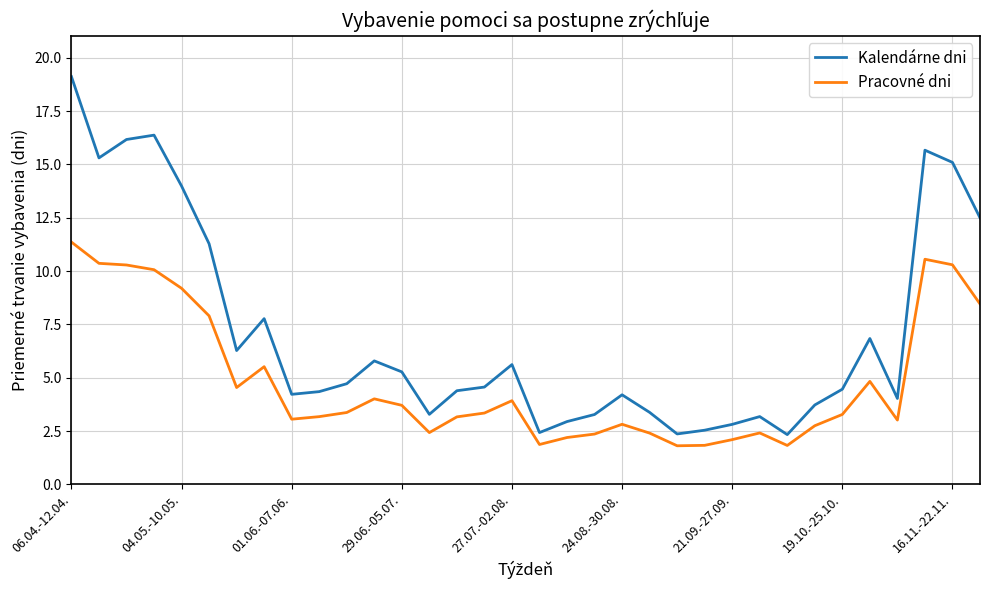

What is the average value of the Pracovné dni series?

4.8